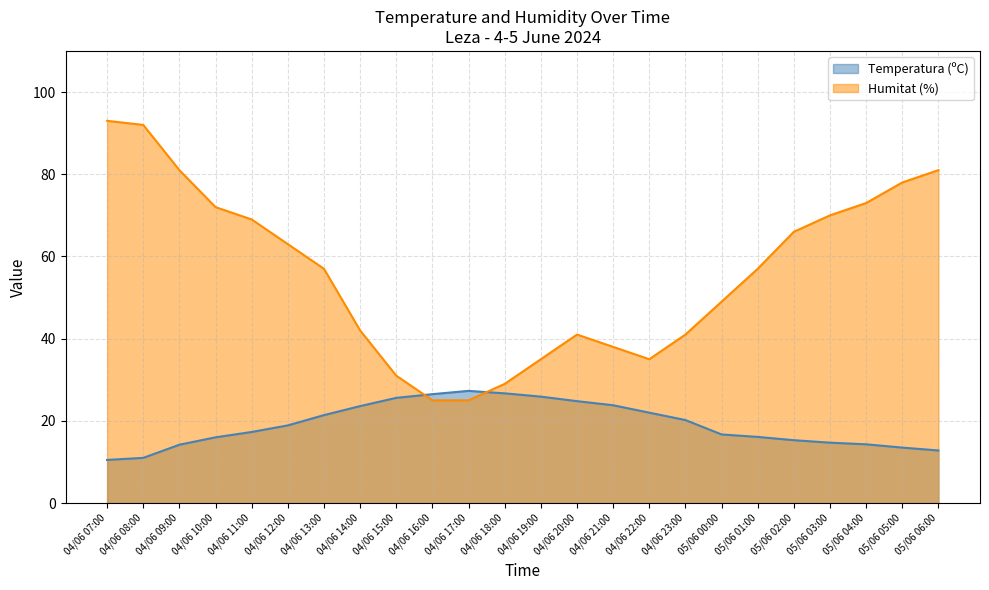

Rank the categories by Humitat (%) value from highest to lowest.

04/06 07:00, 04/06 08:00, 04/06 09:00, 05/06 06:00, 05/06 05:00, 05/06 04:00, 04/06 10:00, 05/06 03:00, 04/06 11:00, 05/06 02:00, 04/06 12:00, 04/06 13:00, 05/06 01:00, 05/06 00:00, 04/06 14:00, 04/06 20:00, 04/06 23:00, 04/06 21:00, 04/06 19:00, 04/06 22:00, 04/06 15:00, 04/06 18:00, 04/06 16:00, 04/06 17:00